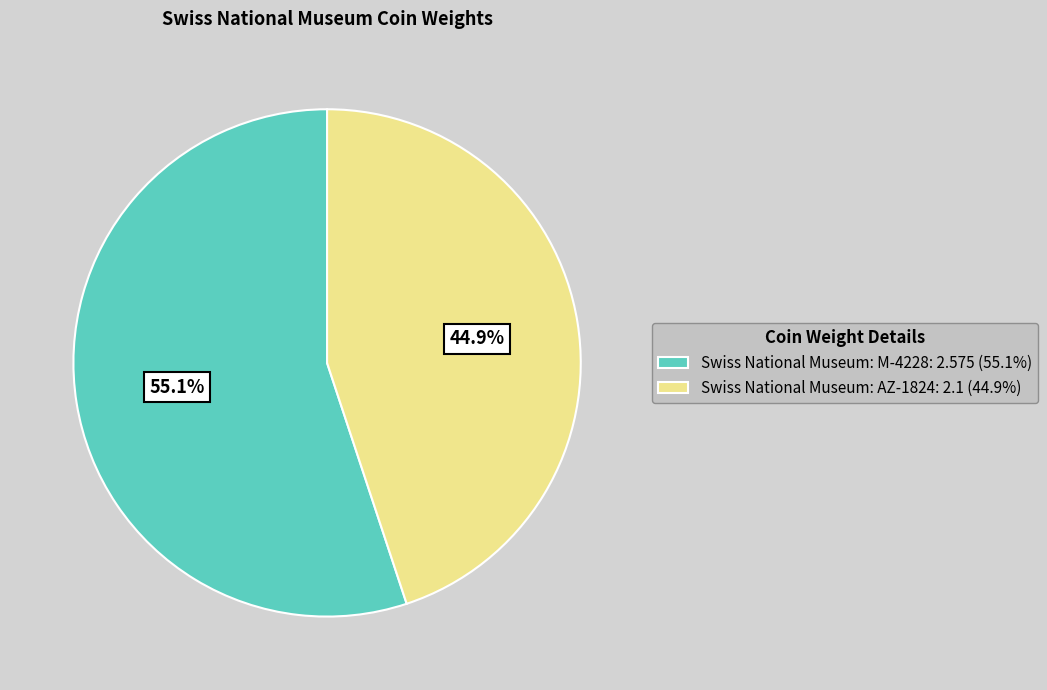

Rank the categories by value from highest to lowest.

Swiss National Museum: M-4228, Swiss National Museum: AZ-1824